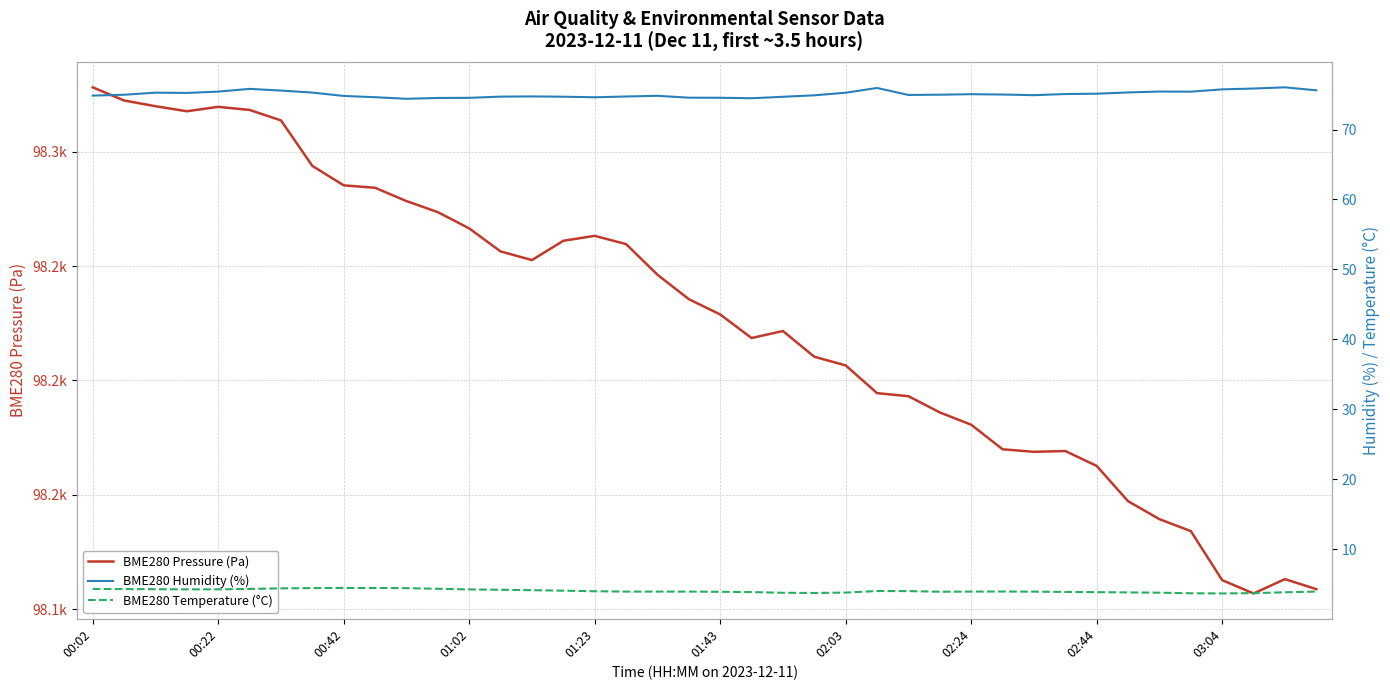

What is the value of the BME280 Temperature (°C) point at the 17th from the left?

4.0